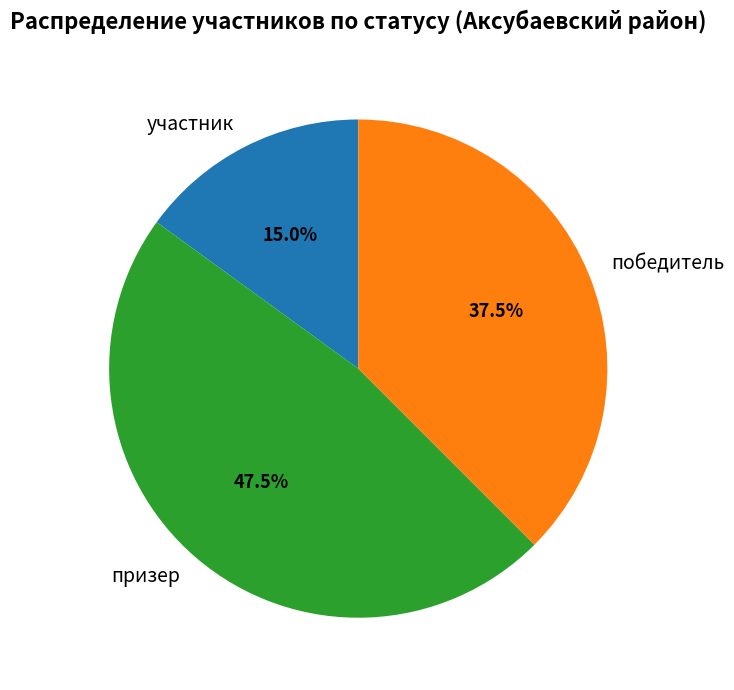

Approximately how many times larger is the value at призер compared to участник?

3.2